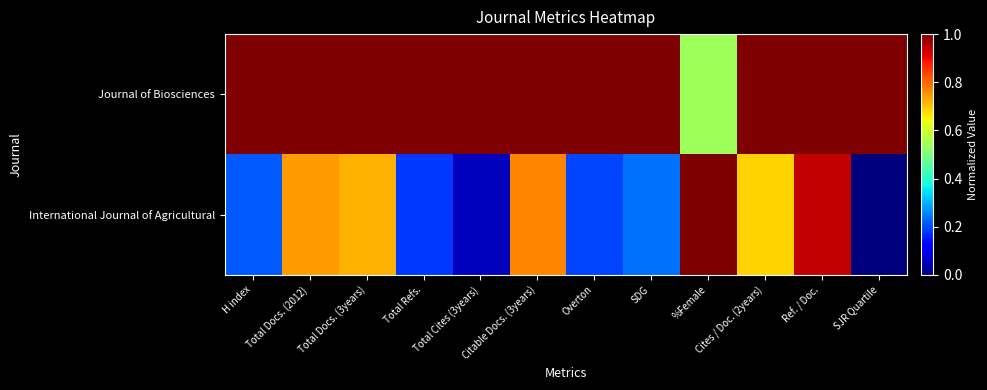

At which category is the sum across all series the highest?

Ref. / Doc.